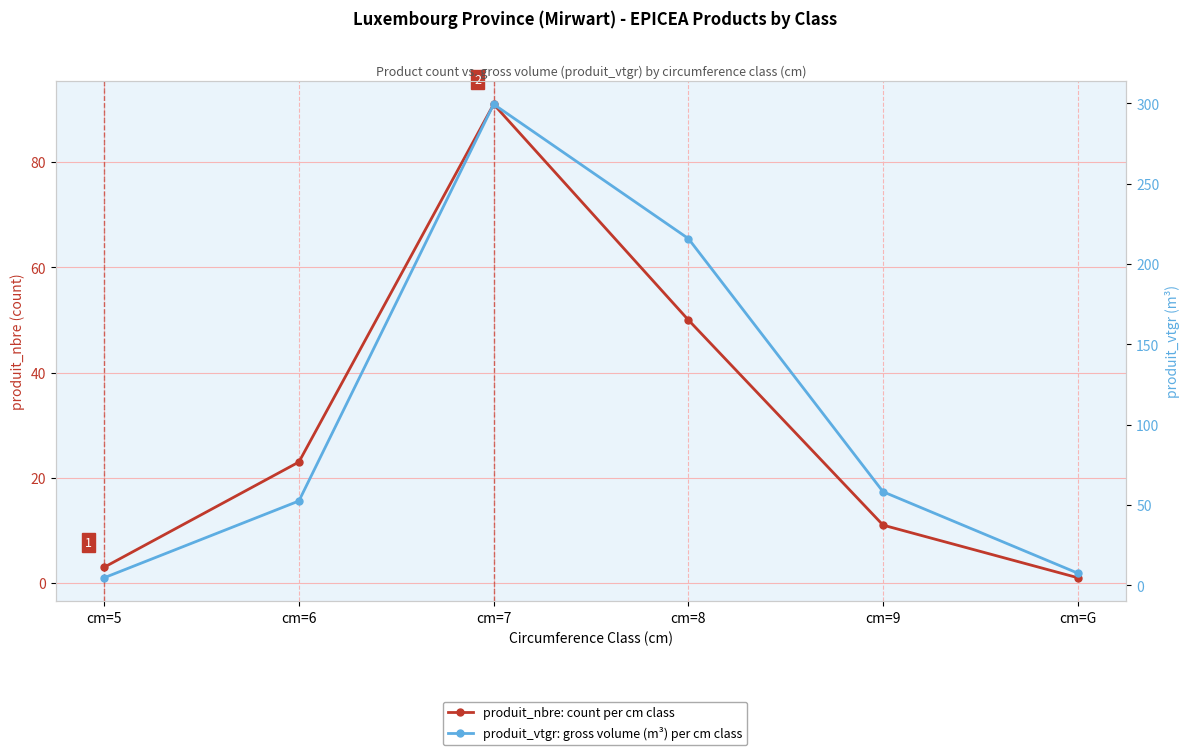

At which category is the sum across all series the highest?

cm=7